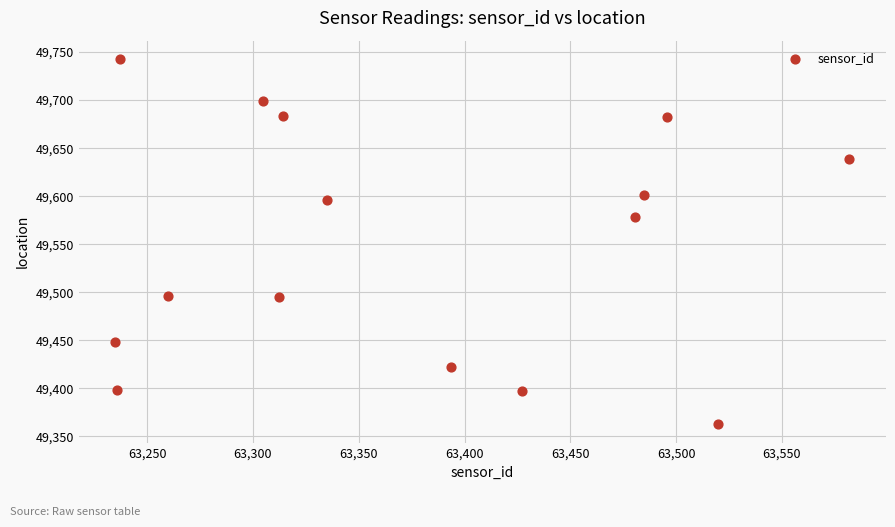

What Y value in the scatter plot is closest to 49552?

49578.0